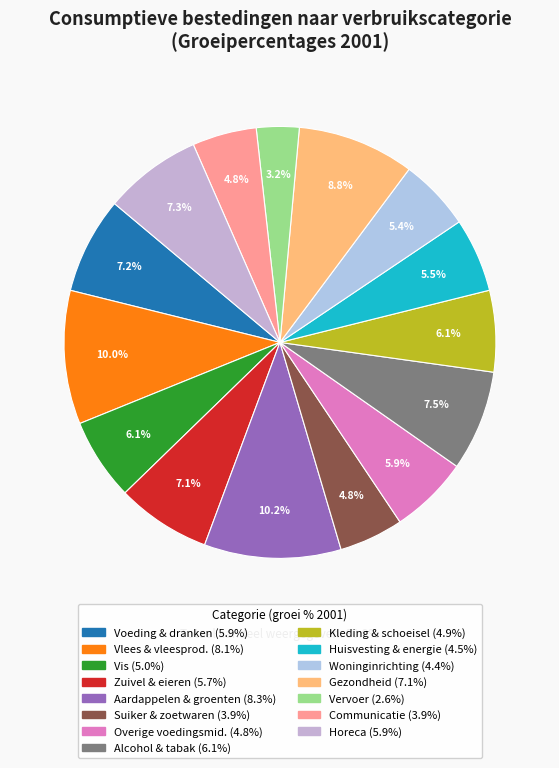

Does Kleding en schoeisel account for over 50% of the chart?

No